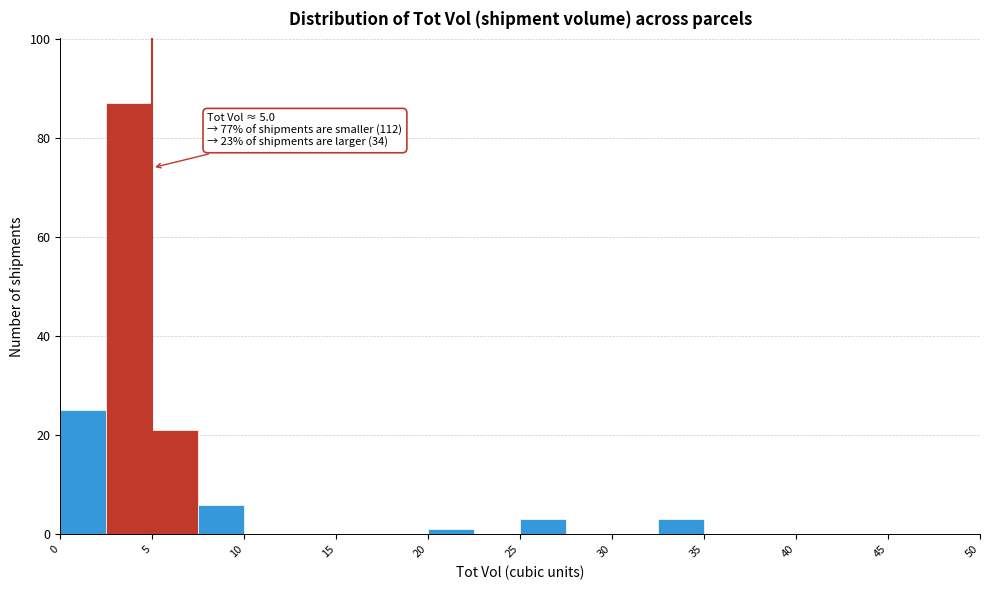

Over which range of the x-axis is the bar tallest?

2.5 to 5.0